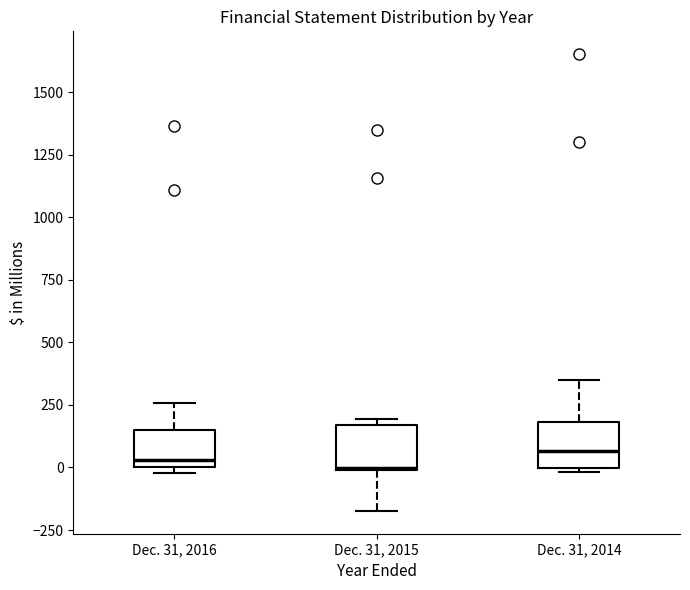

Reading left to right, transcribe this box plot: for each box, give where its median line is, the range the box spans, and where its two whiskers end, as read against the y-axis. The values are not printed on the chart, so give them approximately, as read against the axis.

Dec. 31, 2016: median 50, box 0 to 150, whiskers 0 (just below the box's lower edge) to 250
Dec. 31, 2015: median 0, box 0 to 150, whiskers -150 to 200
Dec. 31, 2014: median 50, box 0 to 200, whiskers 0 (just below the box's lower edge) to 350